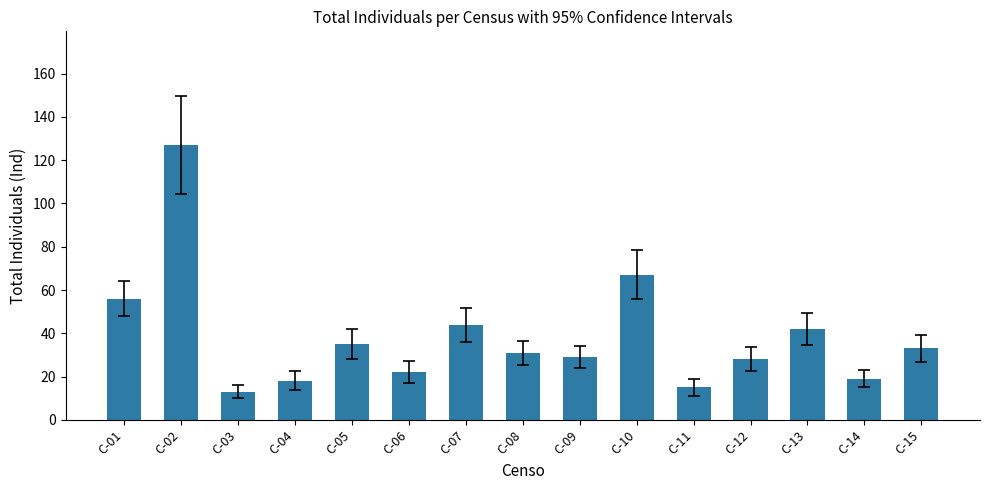

Where does the data first go above 31?

C-01